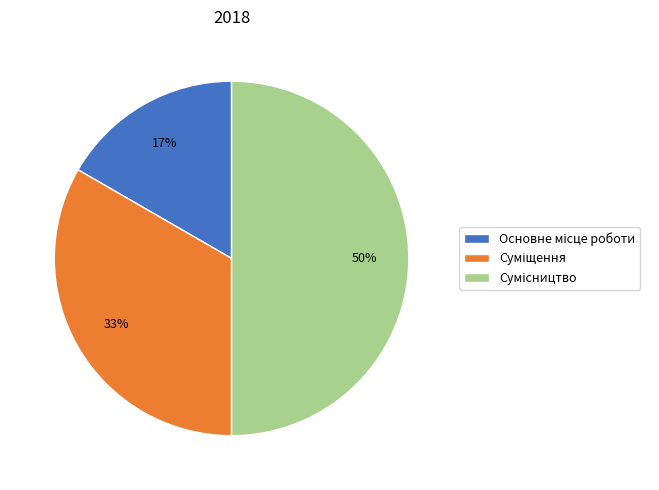

Count the number of slices in the pie.

3